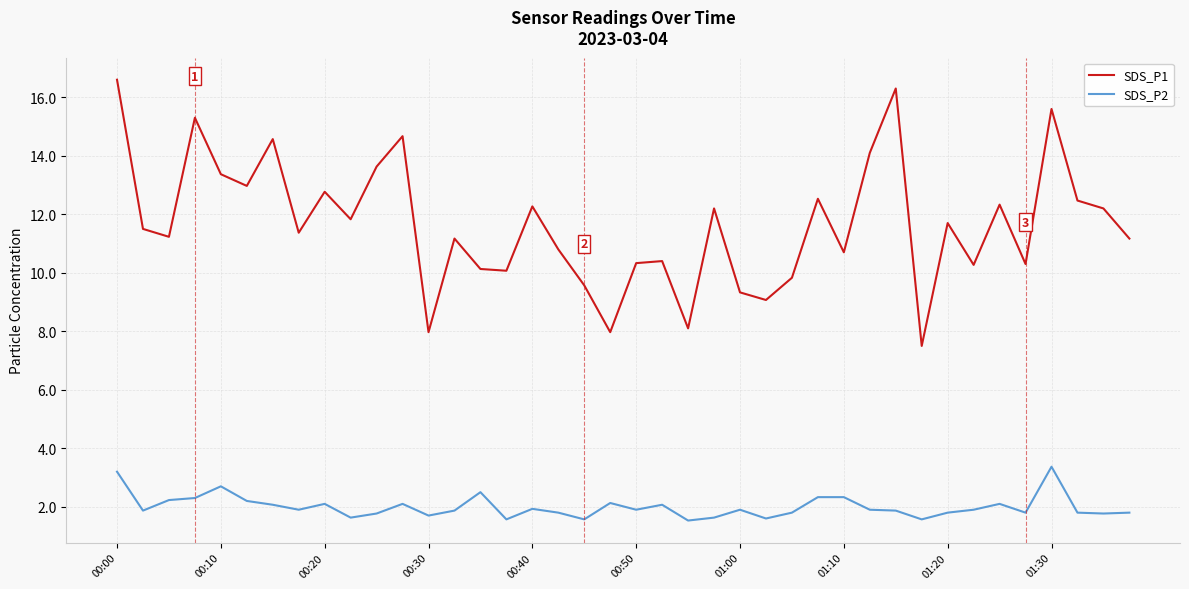

What is the maximum value for SDS_P1?

16.6